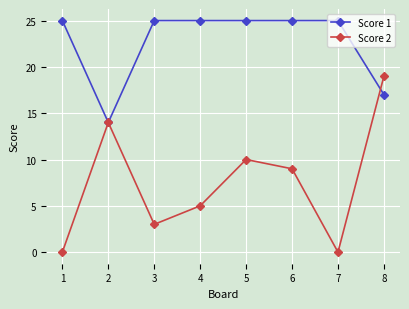

Rank the series by their average value, from lowest to highest.

Score 2, Score 1